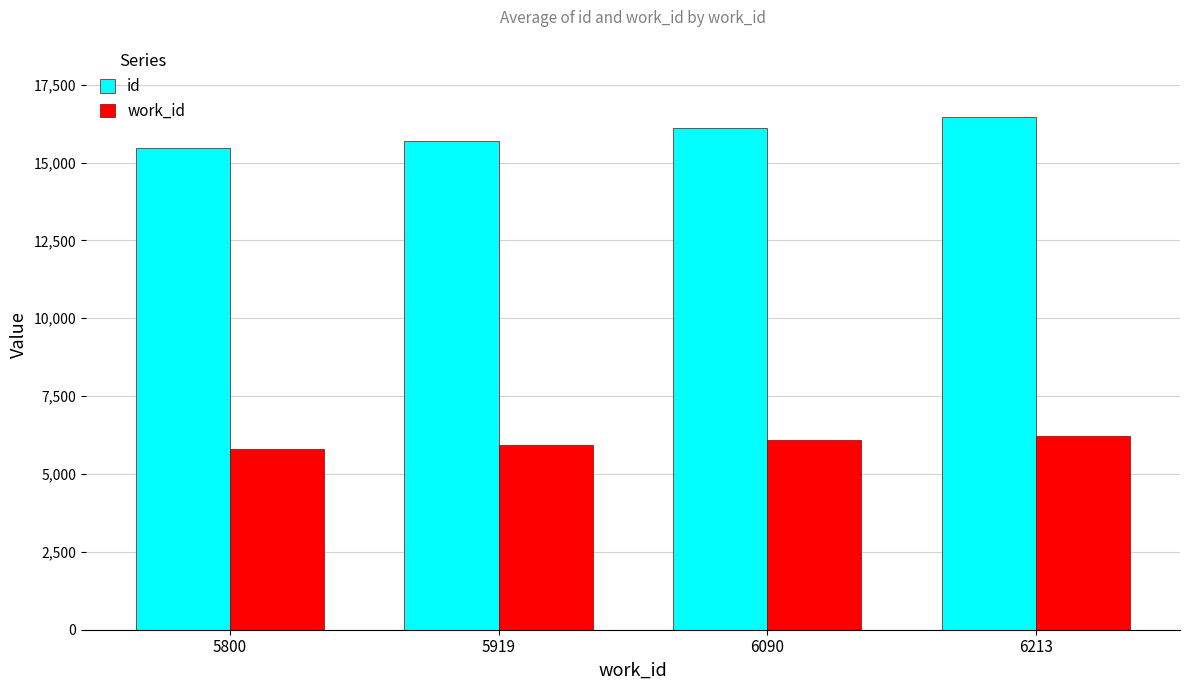

What is the sum of all id values?

63750